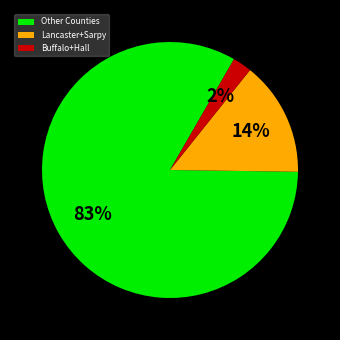

To the nearest percent, what portion does Buffalo+Hall represent?

2%